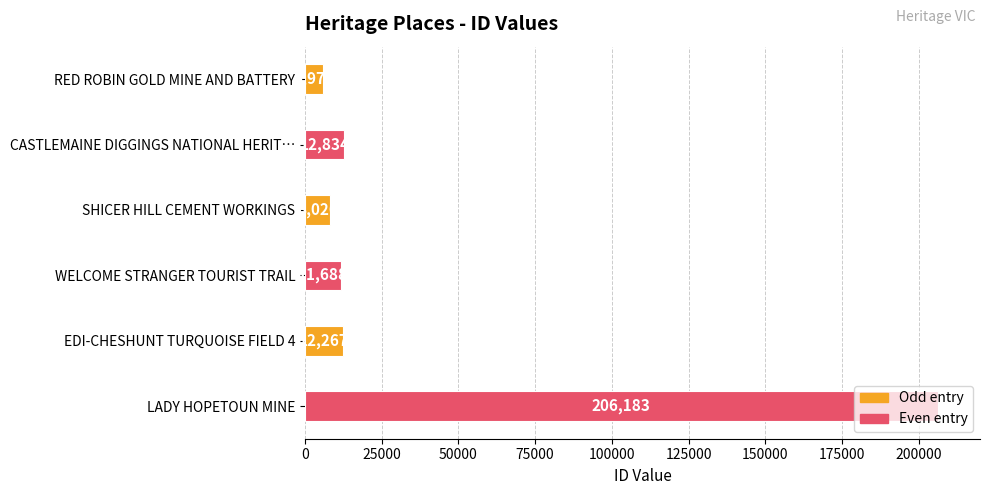

List the labels in order of value, largest first.

LADY HOPETOUN MINE, CASTLEMAINE DIGGINGS NATIONAL HERIT…, EDI-CHESHUNT TURQUOISE FIELD 4, WELCOME STRANGER TOURIST TRAIL, SHICER HILL CEMENT WORKINGS, RED ROBIN GOLD MINE AND BATTERY